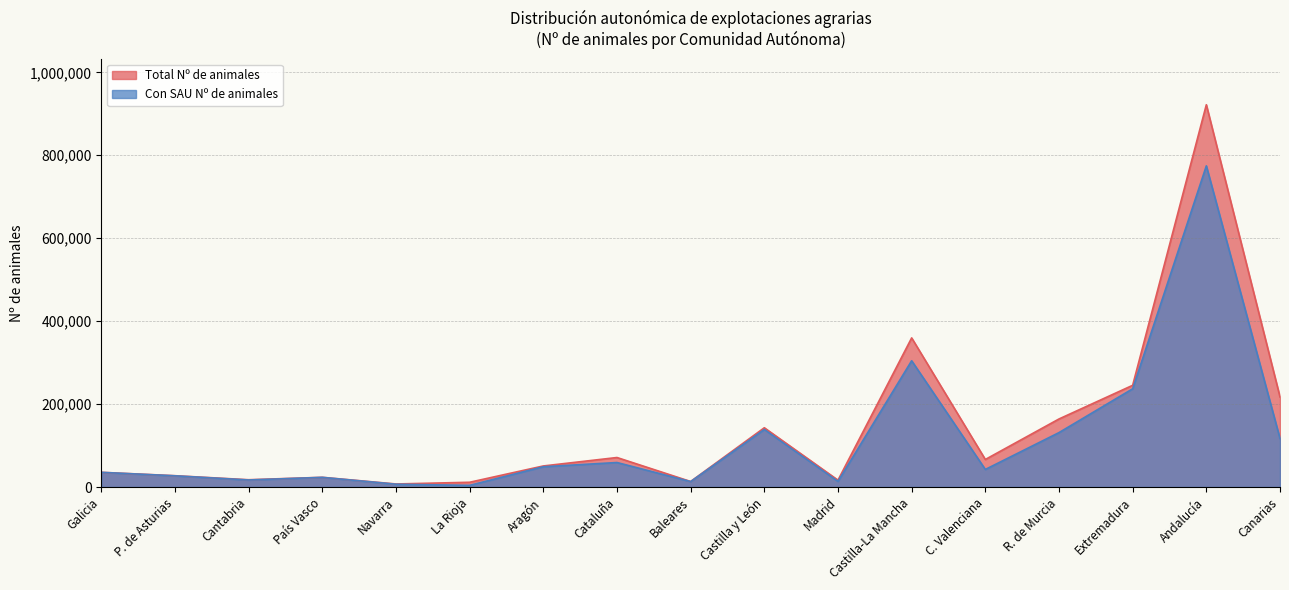

What is the label of the 8th point from the left?

Cataluña